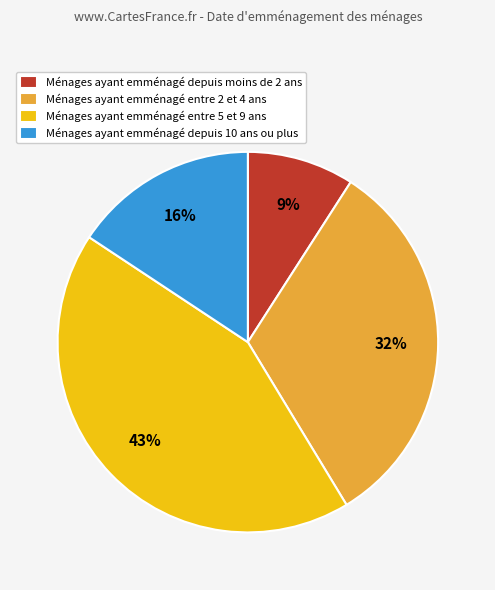

Do Ménages ayant emménagé entre 5 et 9 ans and Ménages ayant emménagé depuis 10 ans ou plus together represent more than half of the pie?

Yes